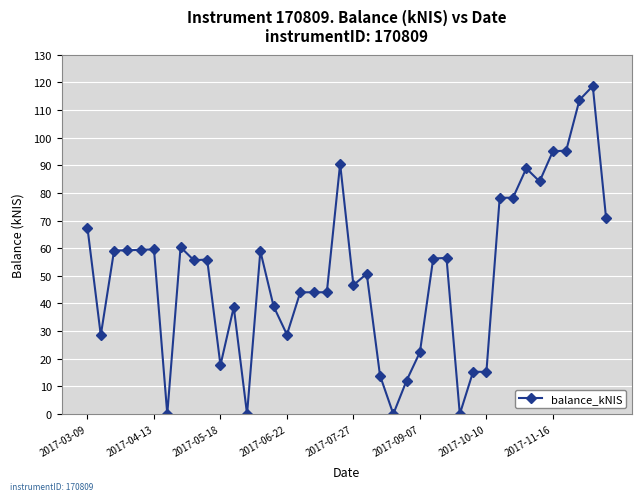

True or false: there are more than 0 points higher than both neighbors.

True